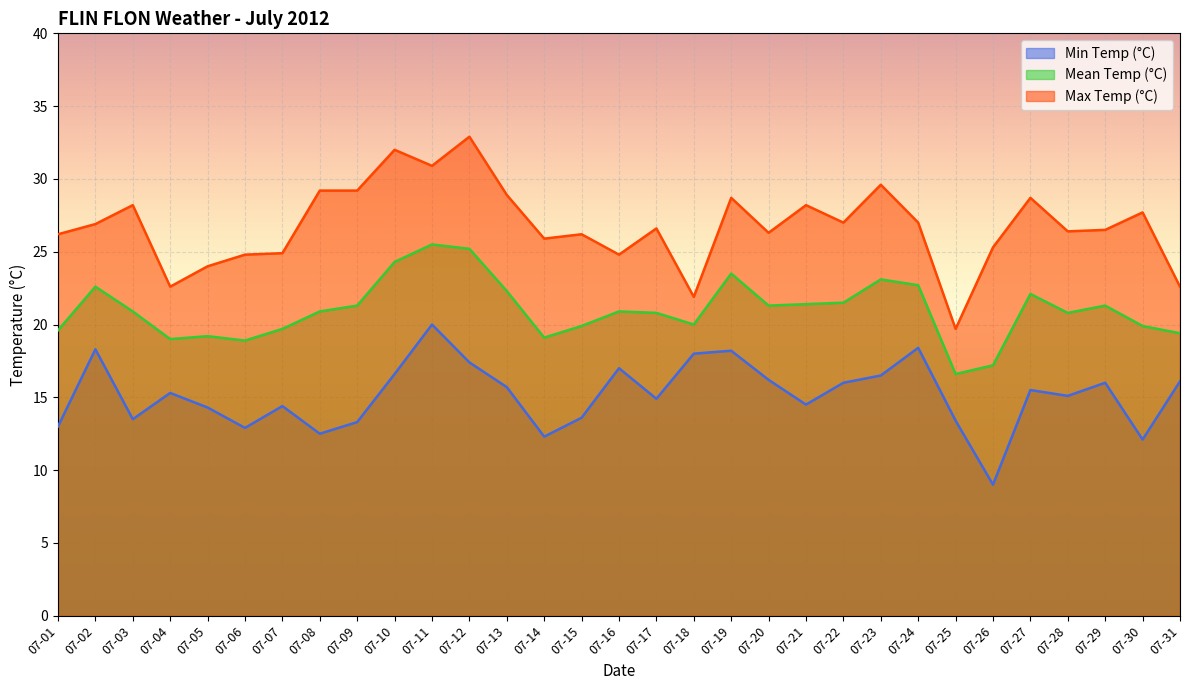

Does the chart display data point markers on the line(s)?

No